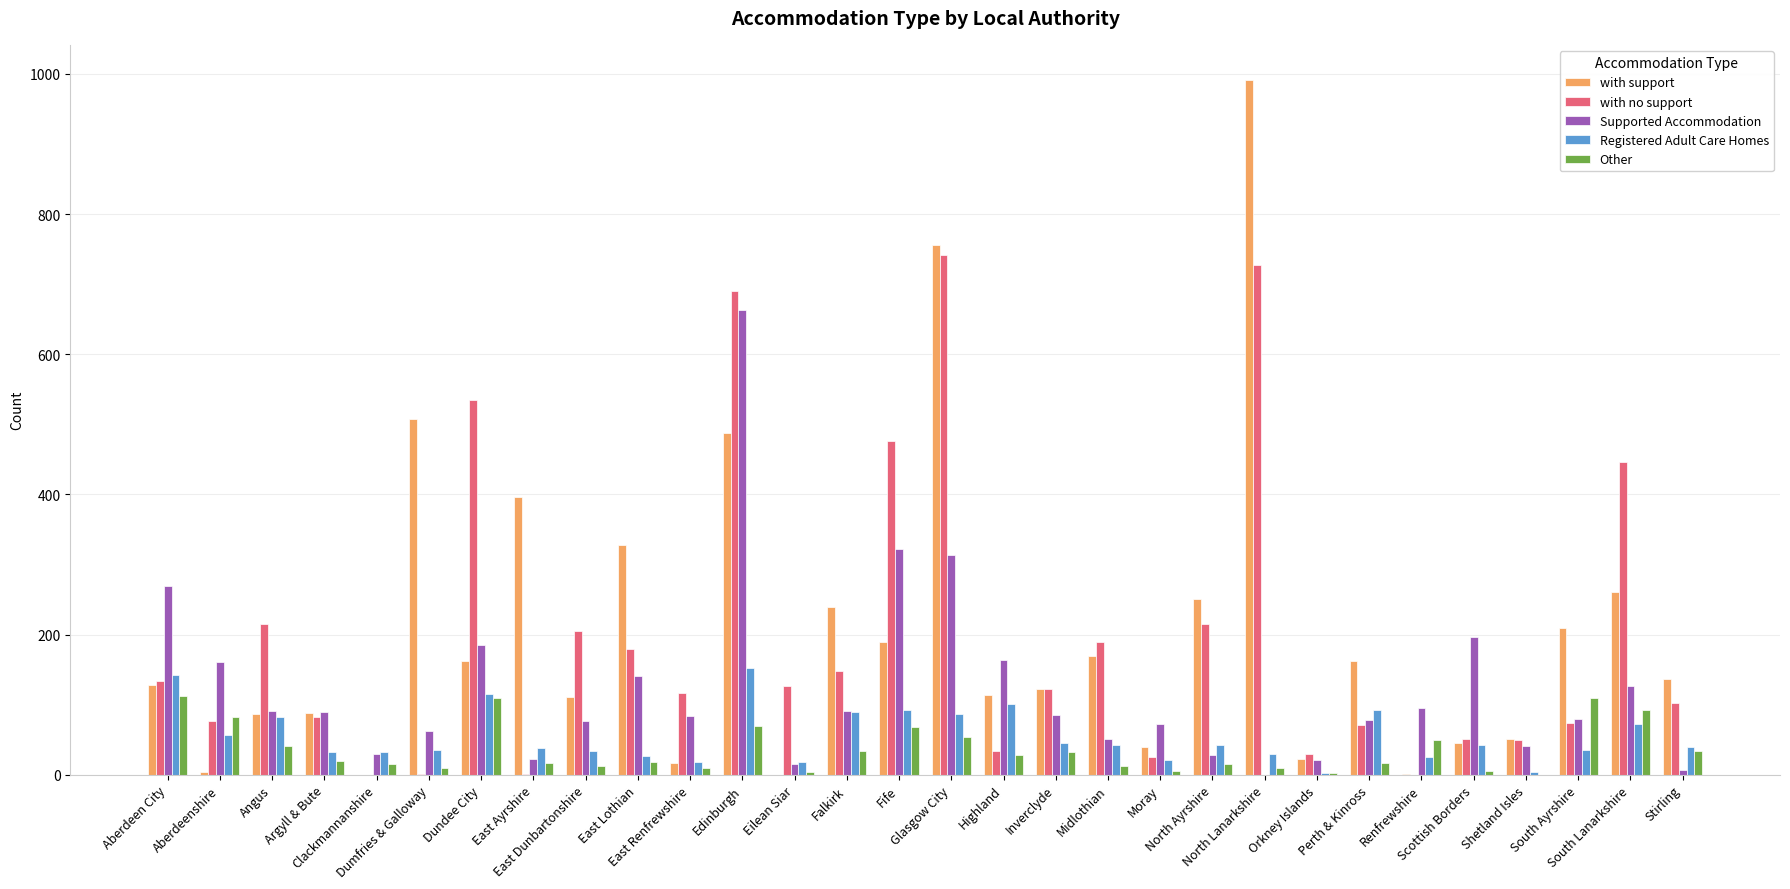

Which category has the highest value across all series?

North Lanarkshire